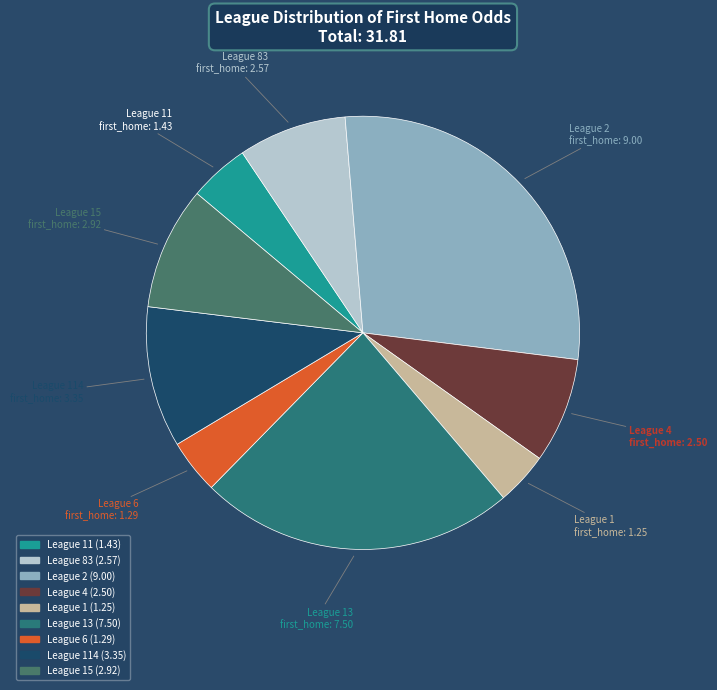

How many slices are in this pie chart?

9